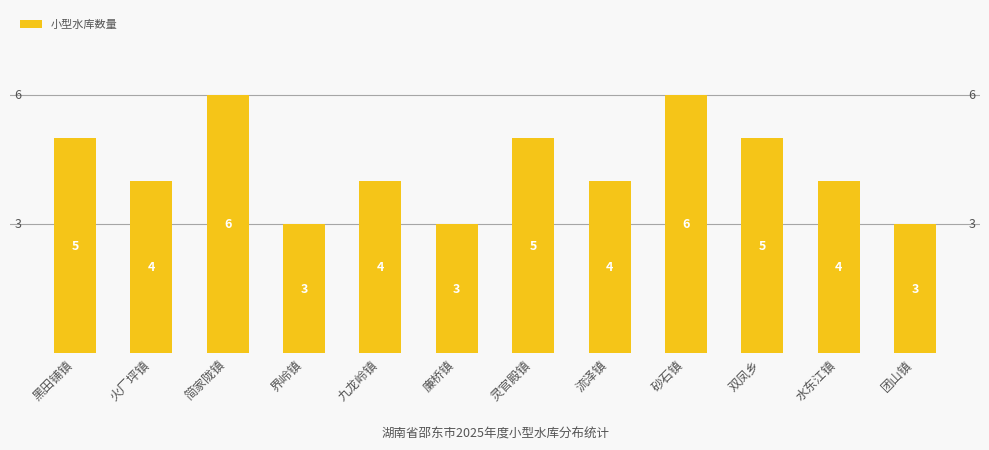

How many data points does each series have?

12